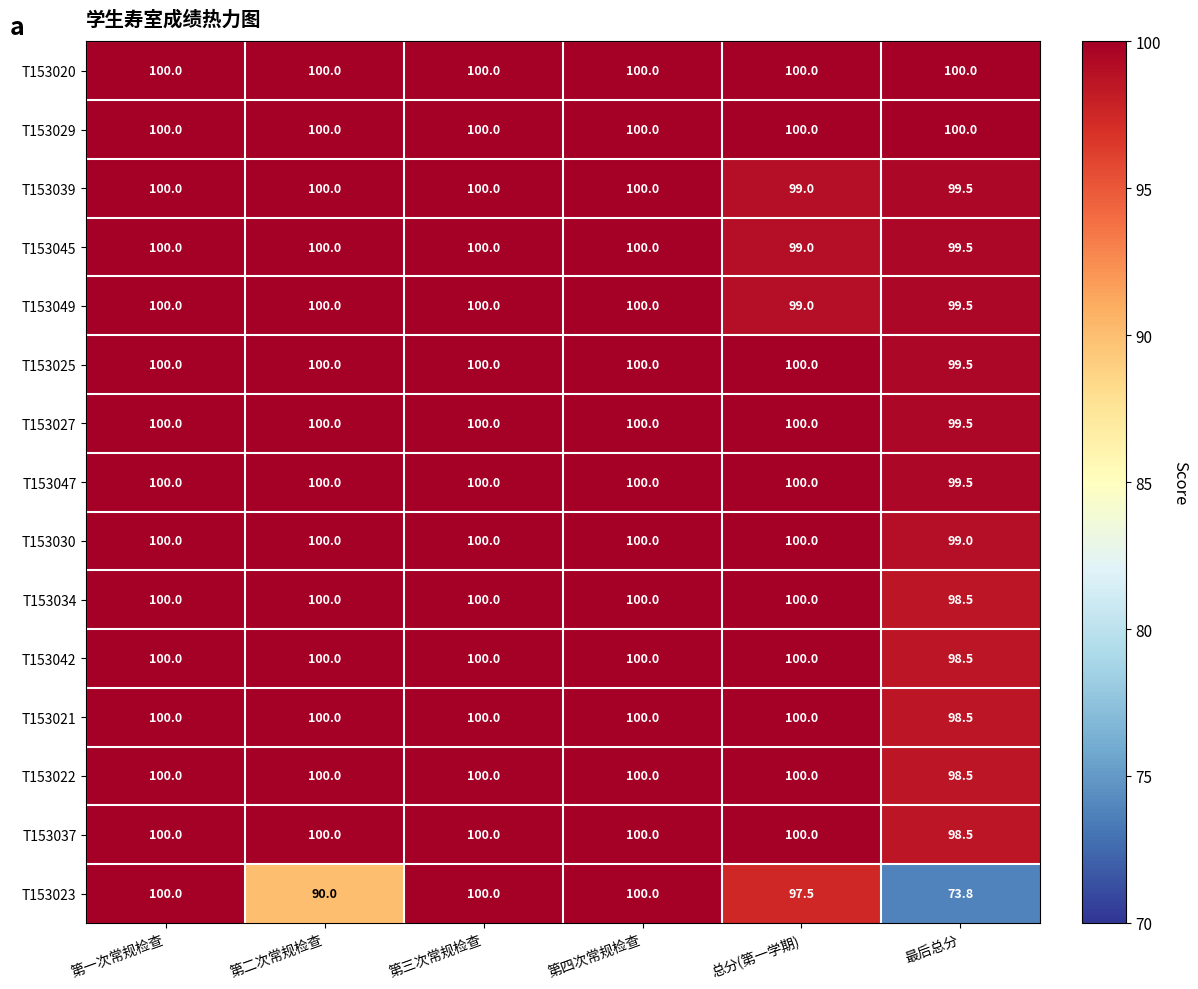

What is the spread (max minus min) of values at 总分(第一学期)?

2.5